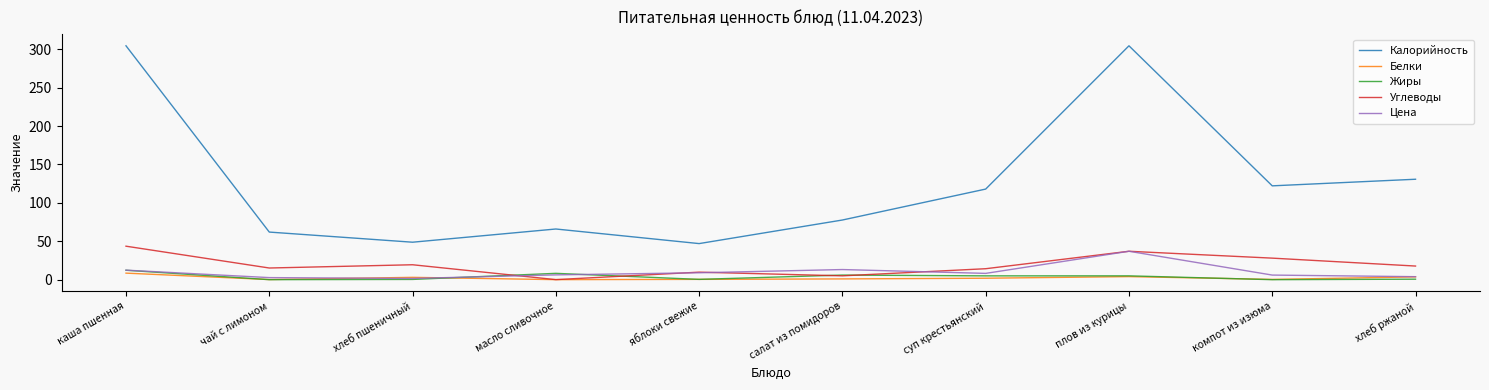

Between масло сливочное and компот из изюма, which series saw the biggest shift?

Калорийность